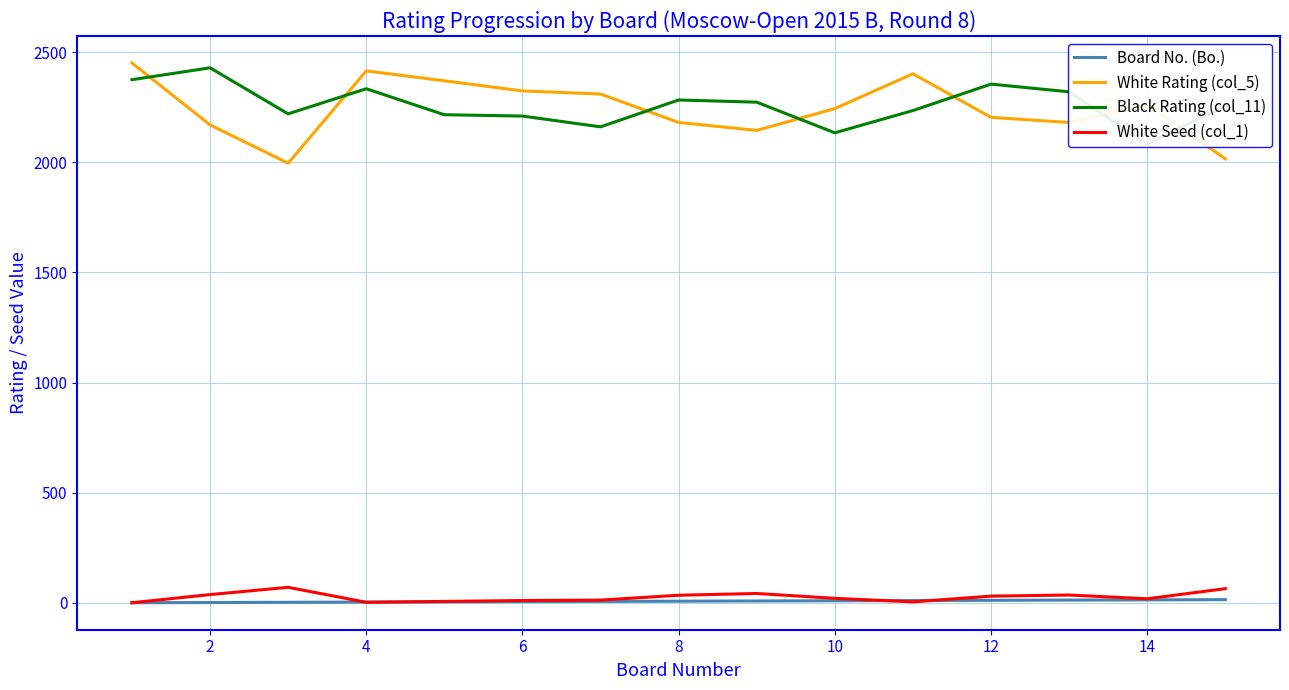

True or false: White Rating (col_5) and White Seed (col_1) intersect in this chart.

False